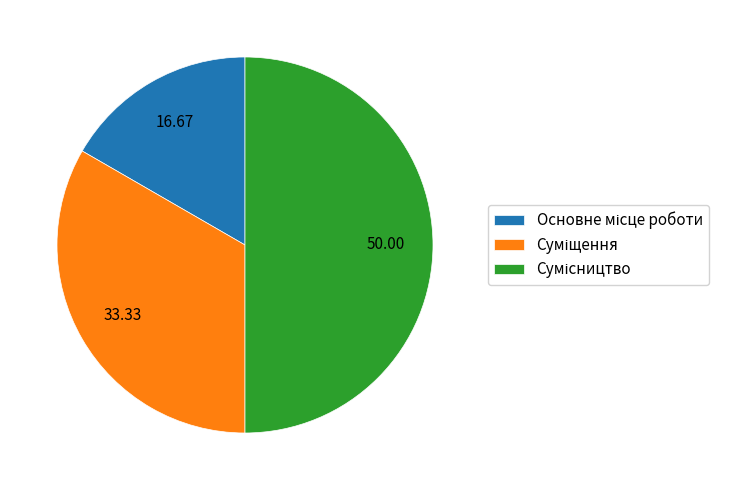

Combined, do Сумісництво and Основне місце роботи account for over 50%?

Yes